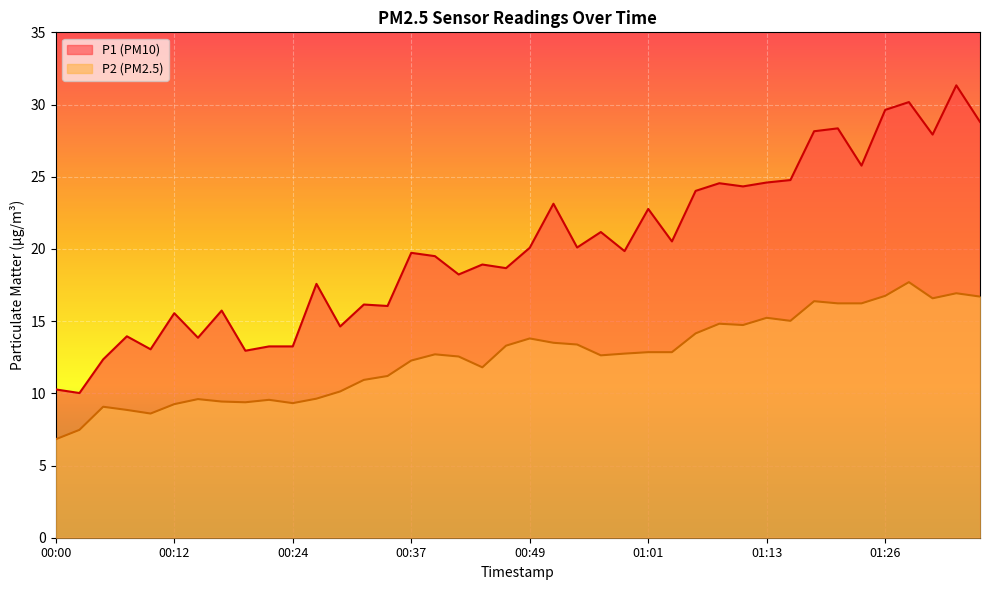

What is the sum of the P2 values at 00:49 and 01:06?

28.0